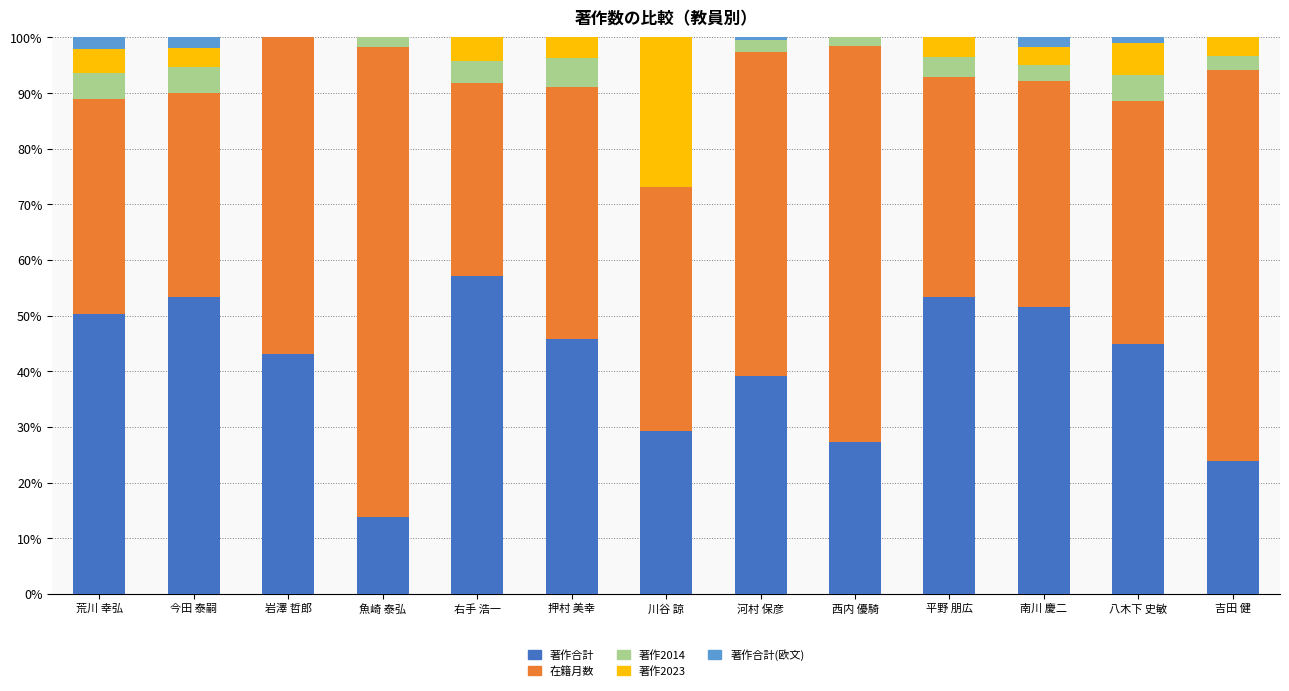

How many categories are shown in the chart?

13